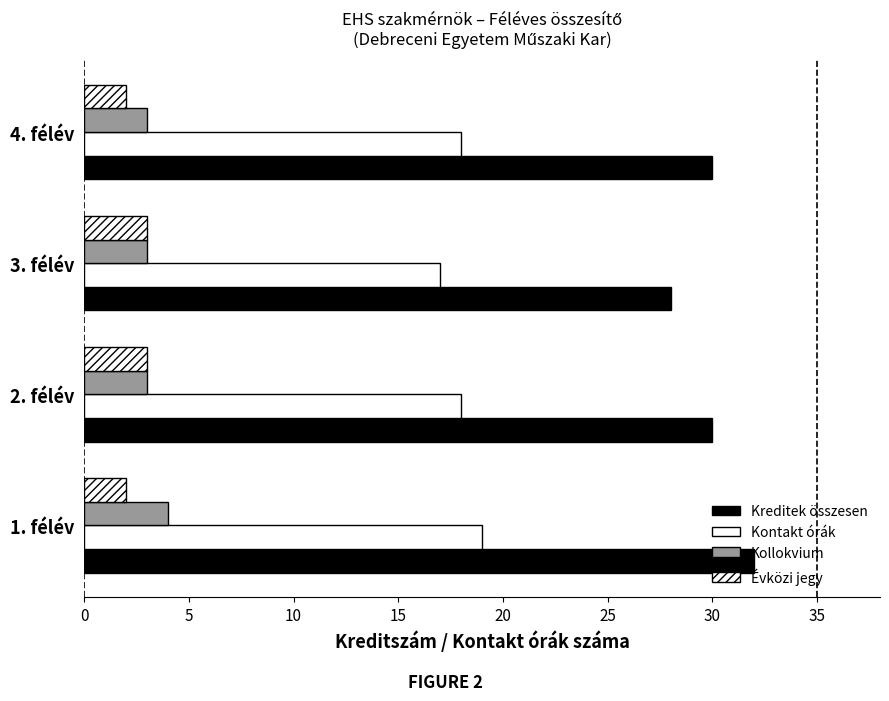

Count the number of categories in the chart.

4